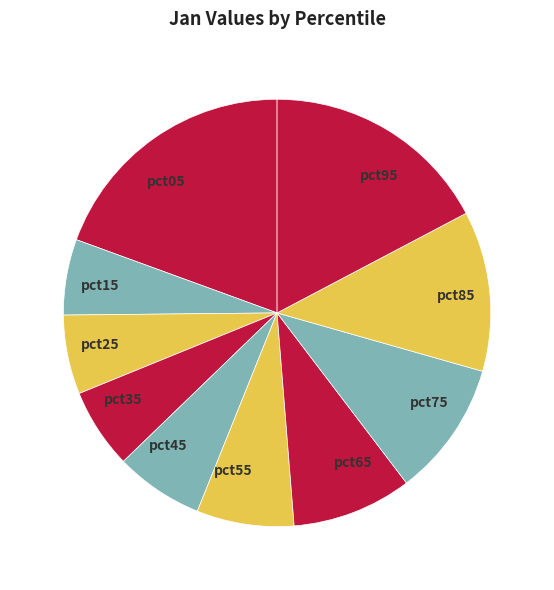

Which slice is the largest?

pct05